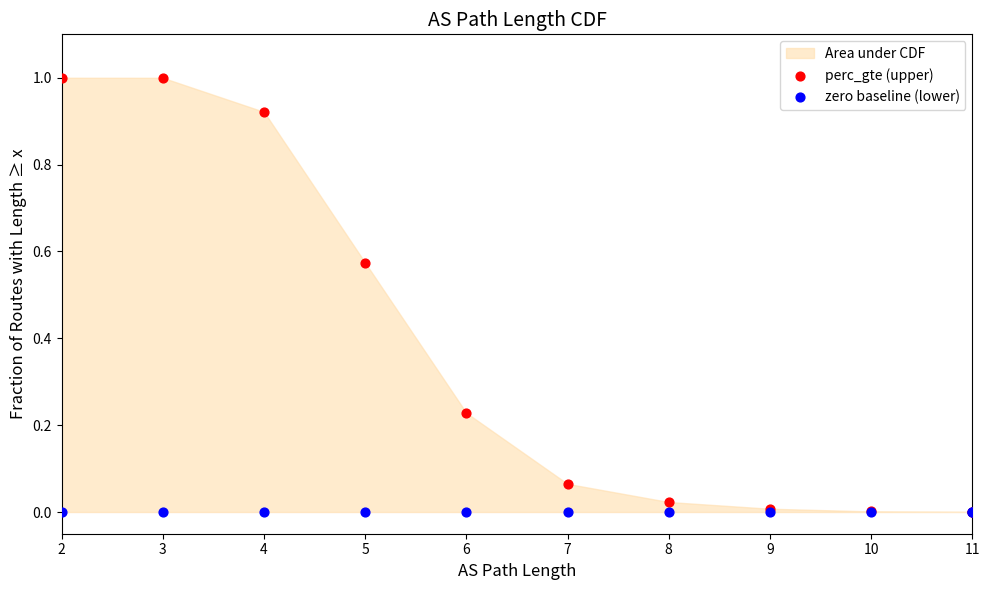

Which series contains the highest Y value?

perc_gte (upper)